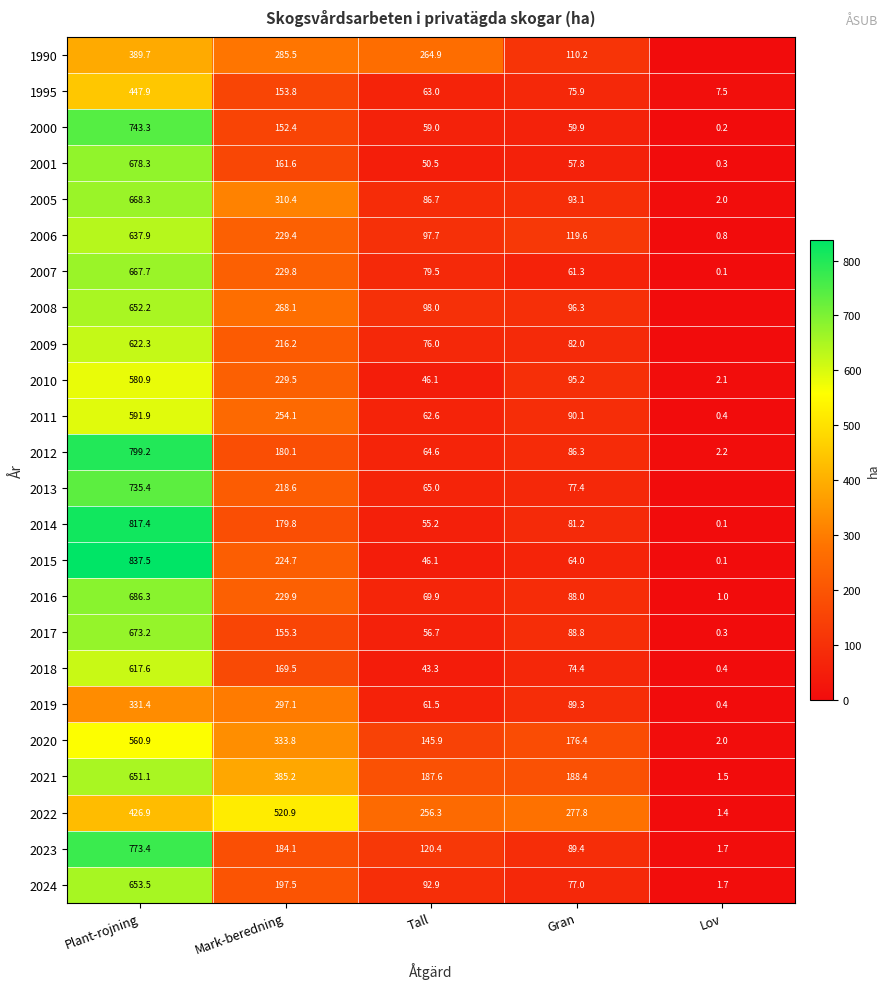

Which category has the lowest value across all series?

Lov